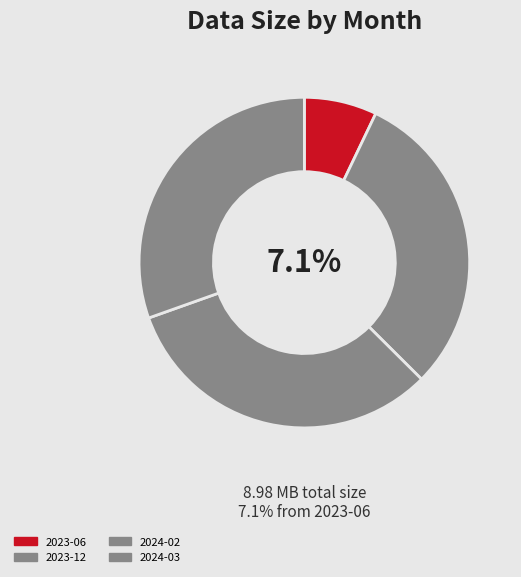

What percentage is NOT represented by 2024-02?

67.9%